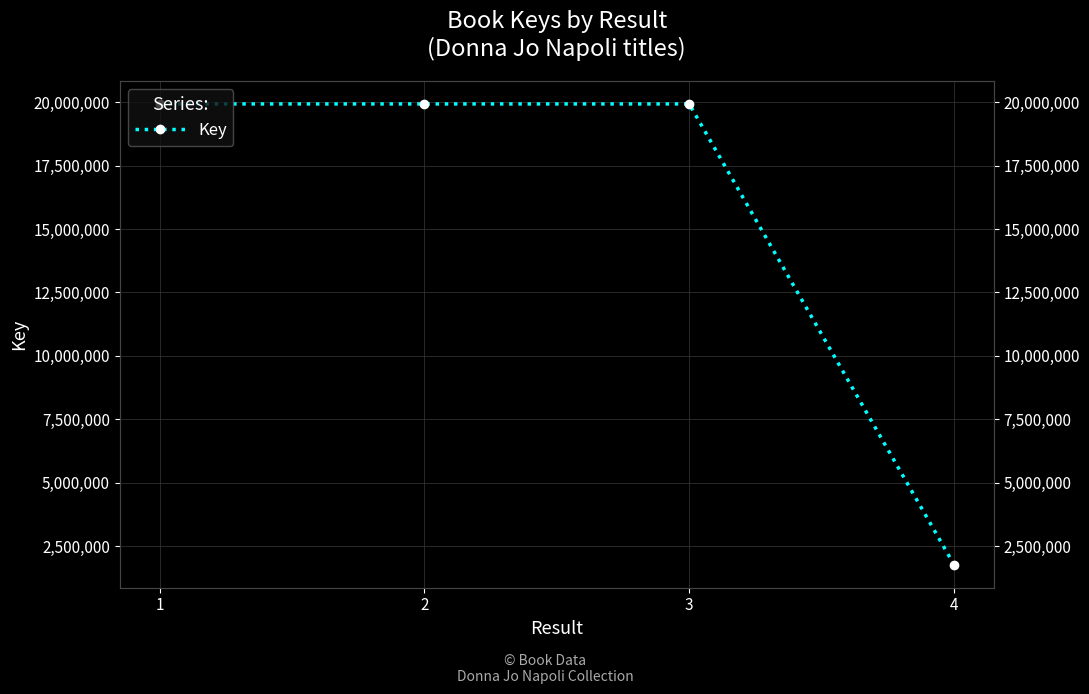

What is the change in value from 2 to 4?

-18156540